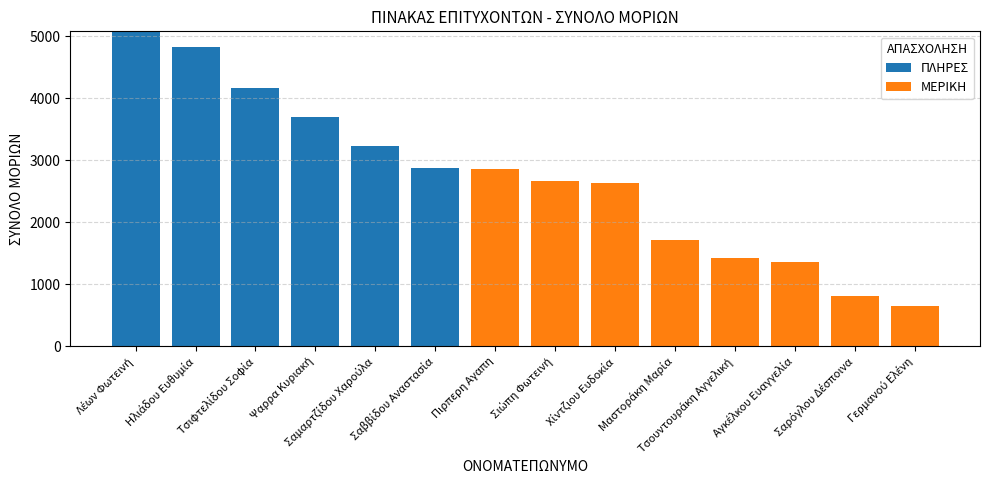

How many distinct data groups are displayed?

2